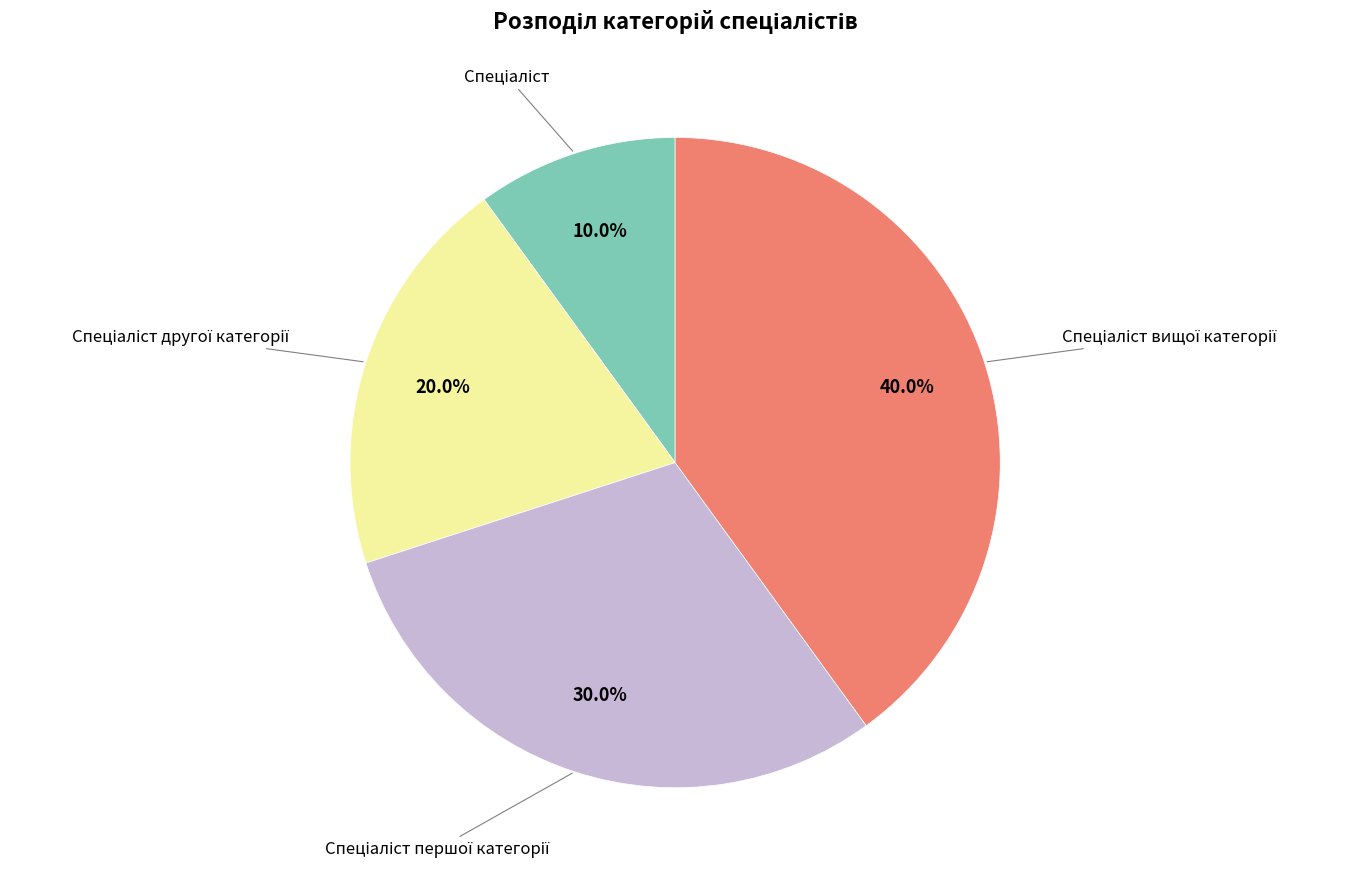

Does any single category account for the majority?

No